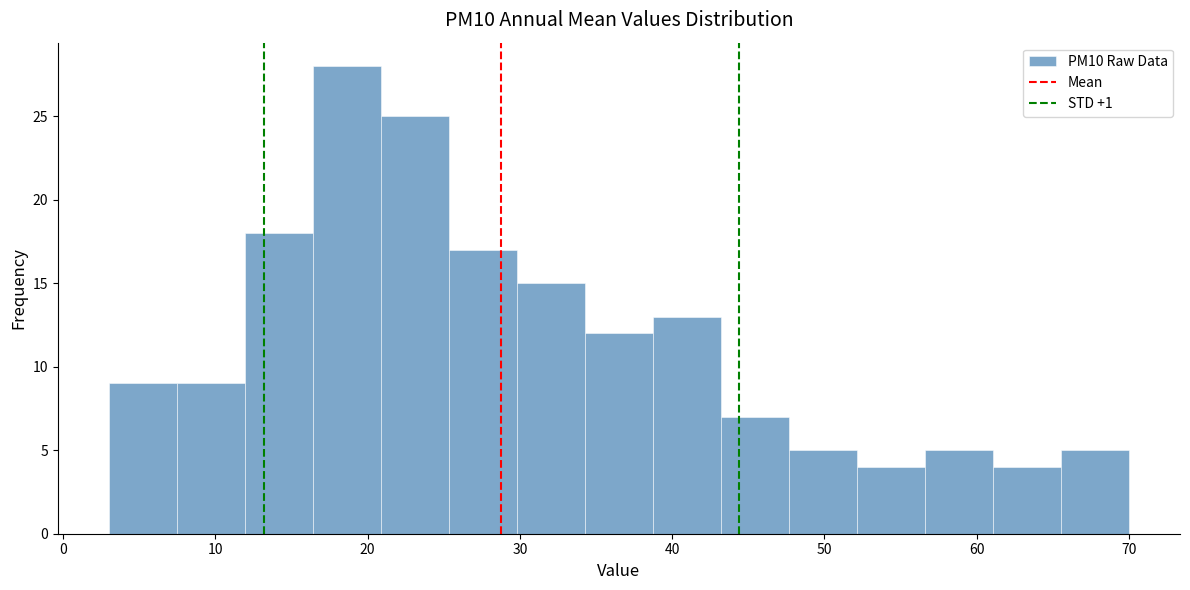

What is the height of the bar covering 61 to 66 on the x-axis? Neither the bar edges nor the heights are printed on the chart, so give them approximately, as read against the axes.

4